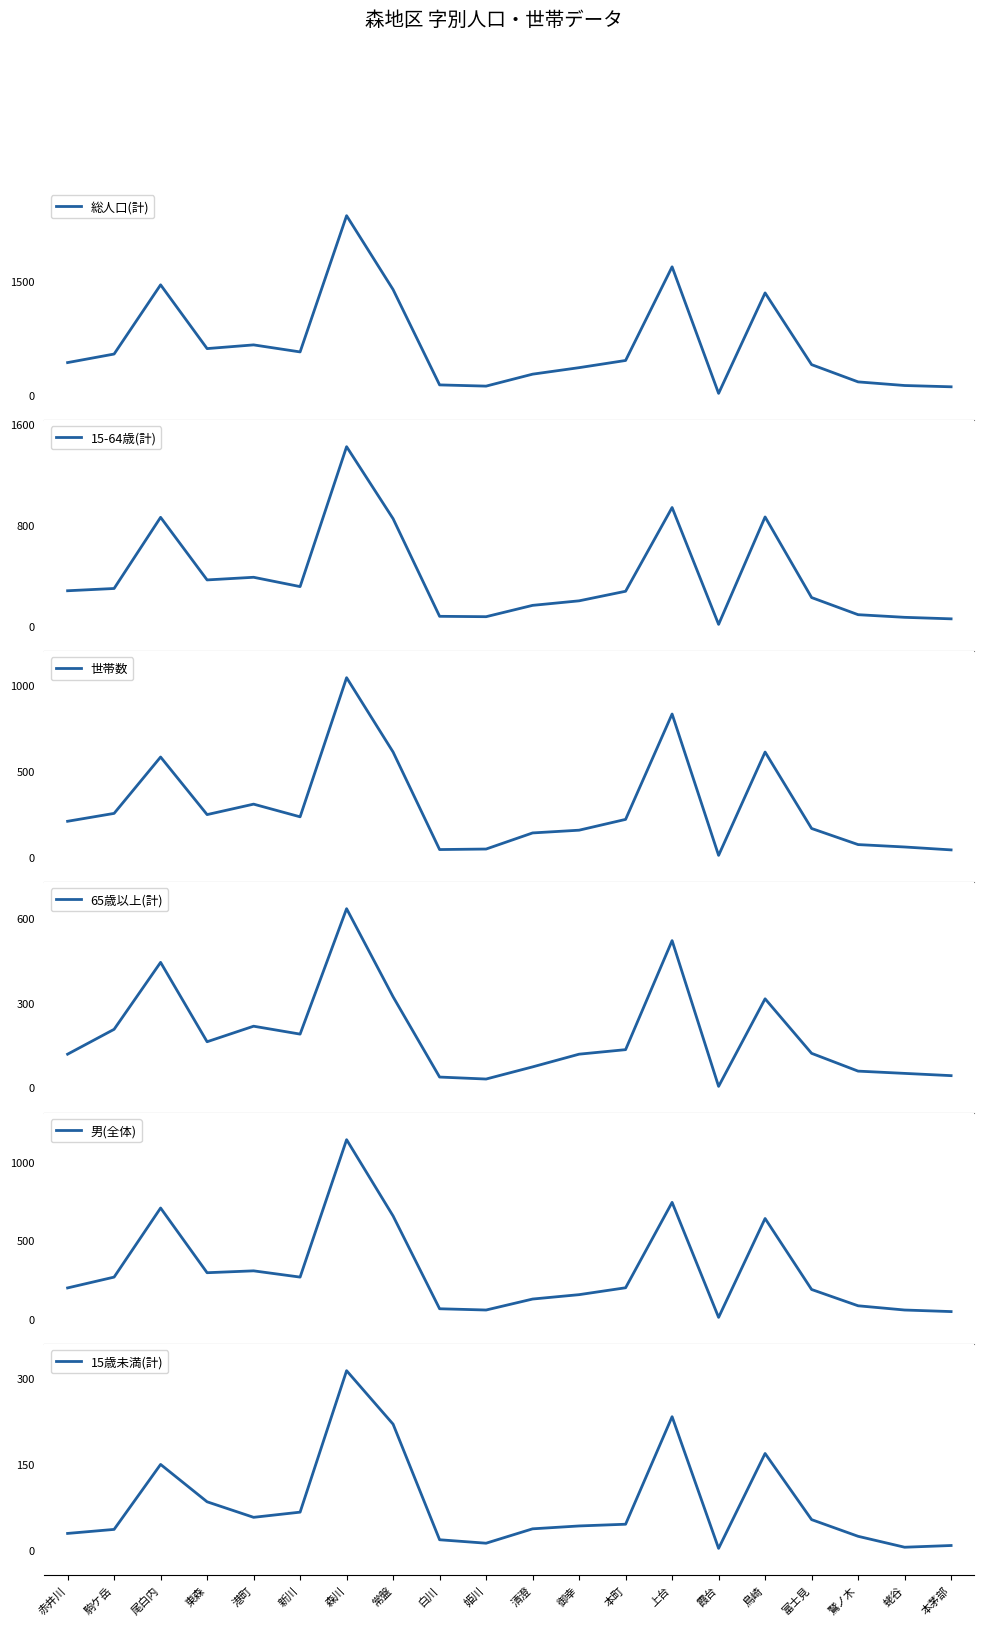

True or false: 15歳未満(計) and 総人口(計) cross at least once.

False